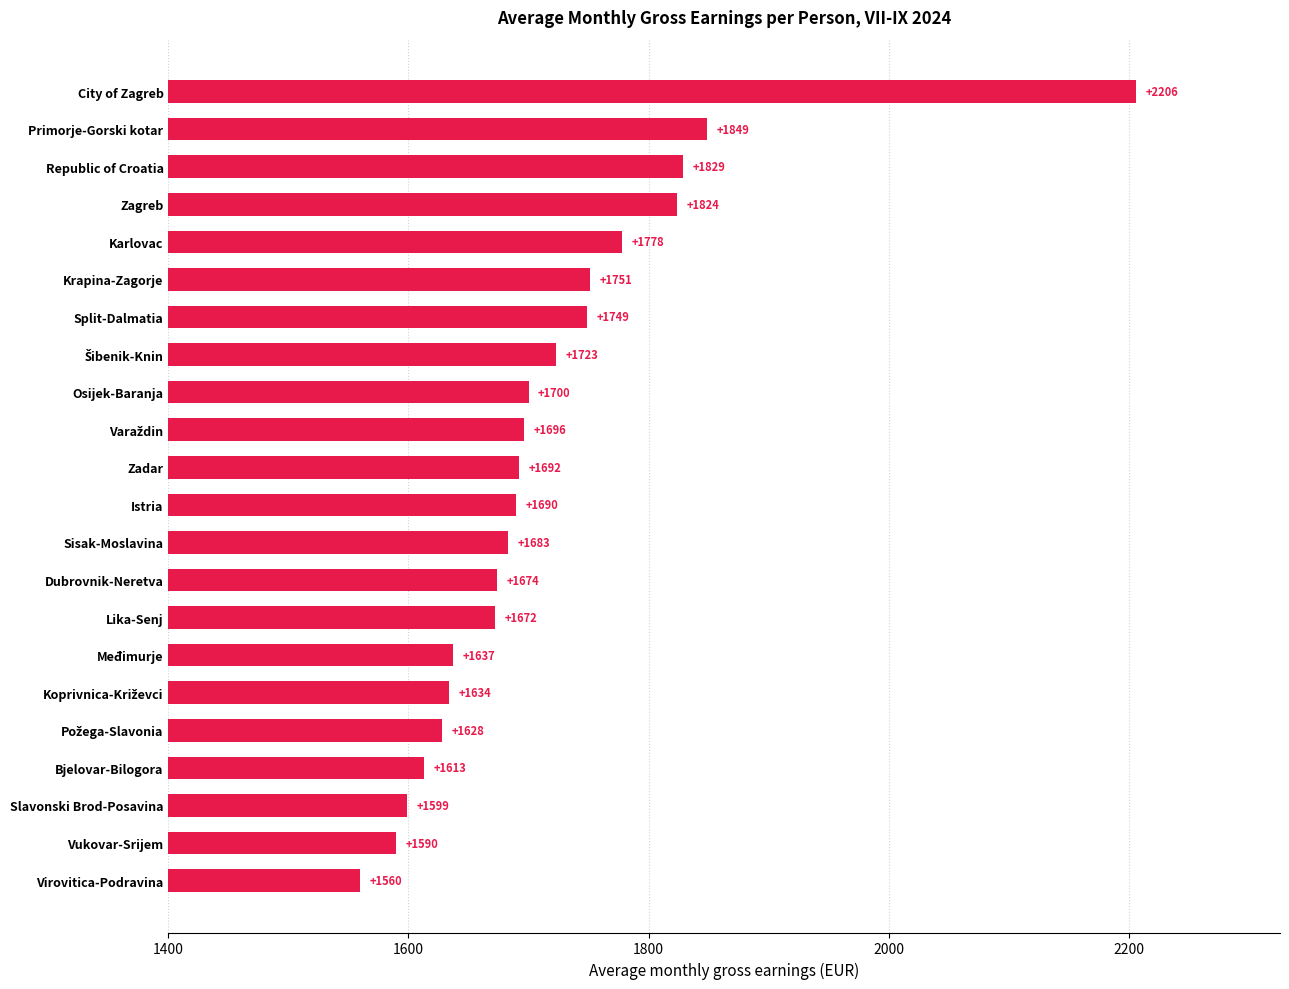

How many series are shown in this chart?

1